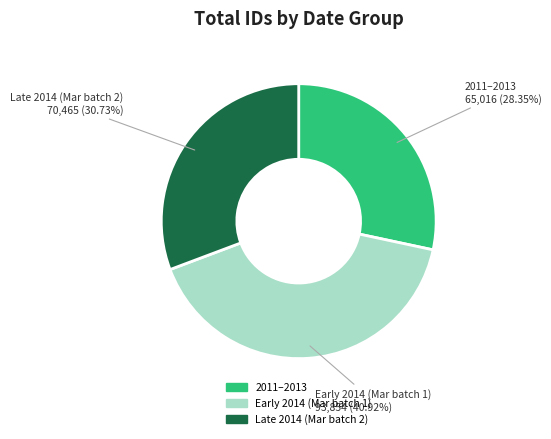

Is there a majority slice in this chart?

No